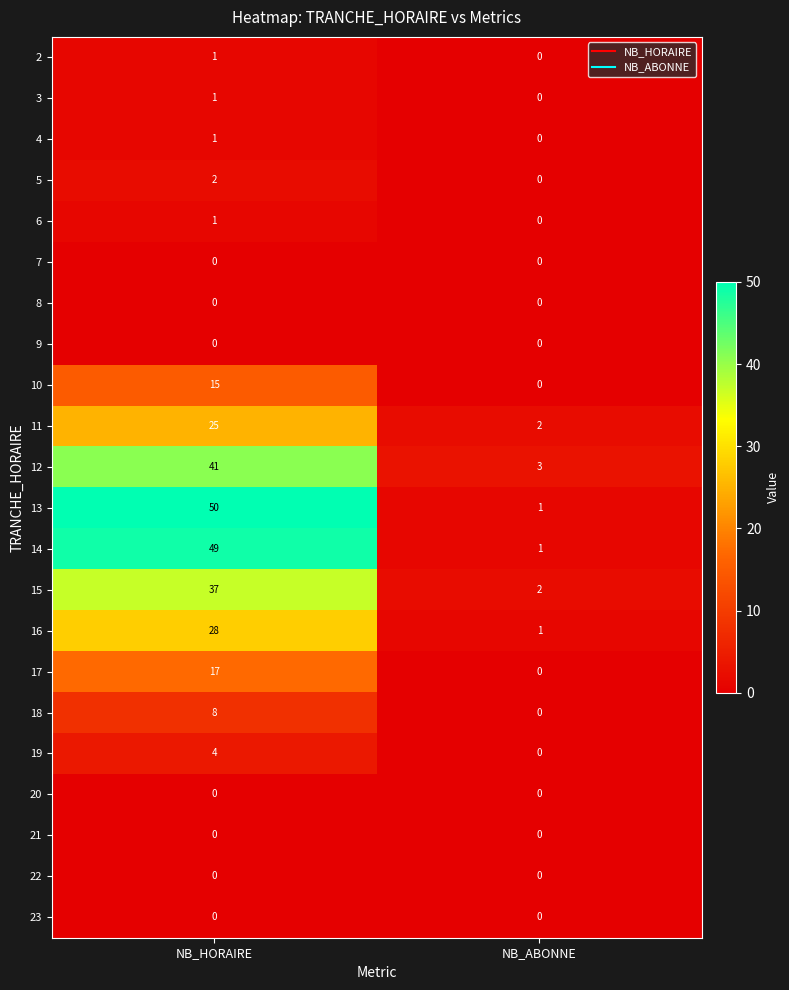

At which category is the sum across all series the highest?

NB_HORAIRE